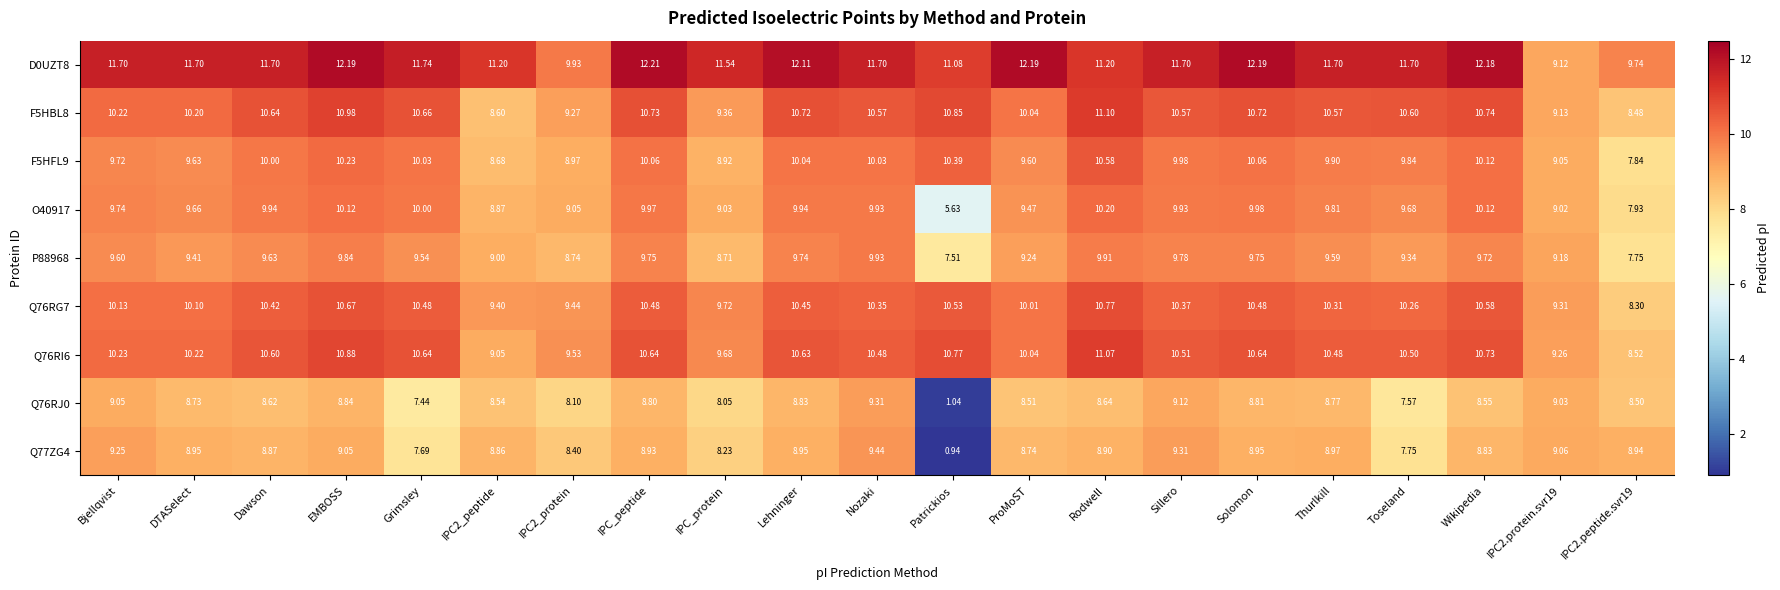

Rank the series by their maximum value, from lowest to highest.

Q76RJ0, Q77ZG4, P88968, O40917, F5HFL9, Q76RG7, Q76RI6, F5HBL8, D0UZT8